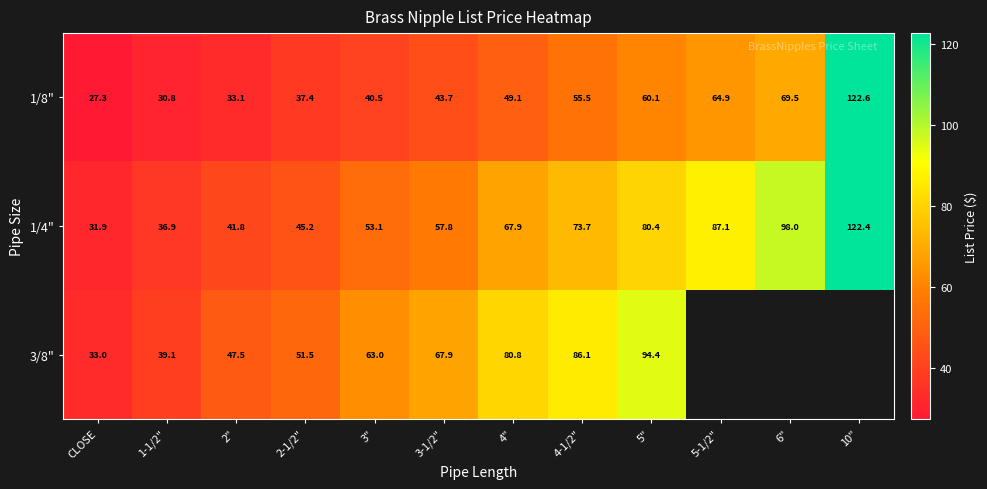

What is the difference between the highest and lowest values at 5"?

34.3